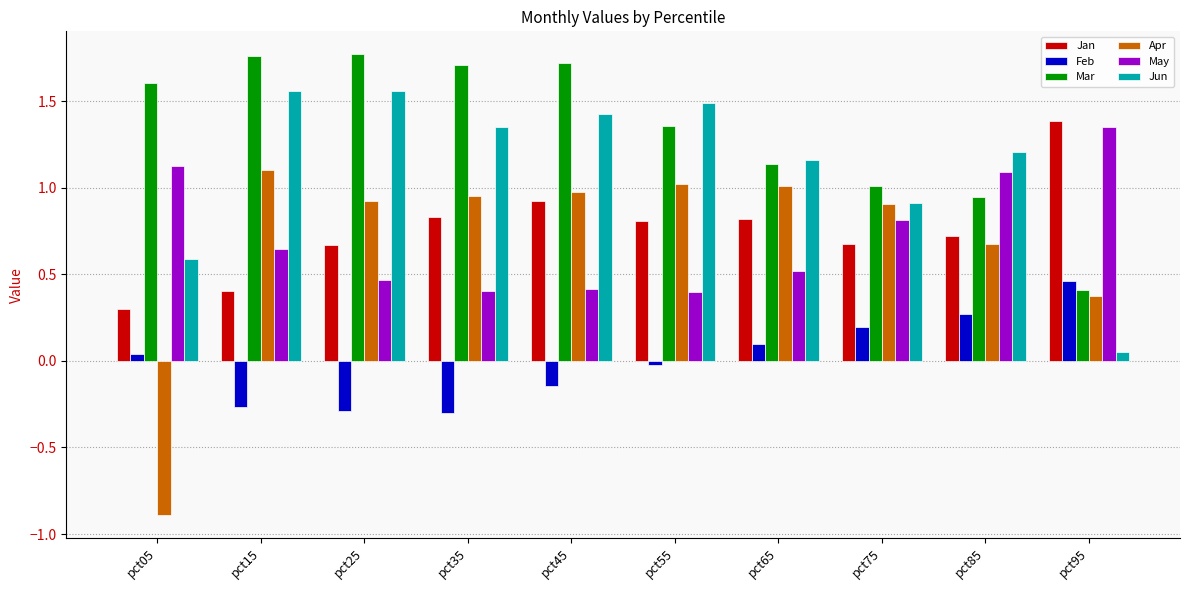

What is the value of the May bar at the 8th from the left?

0.8